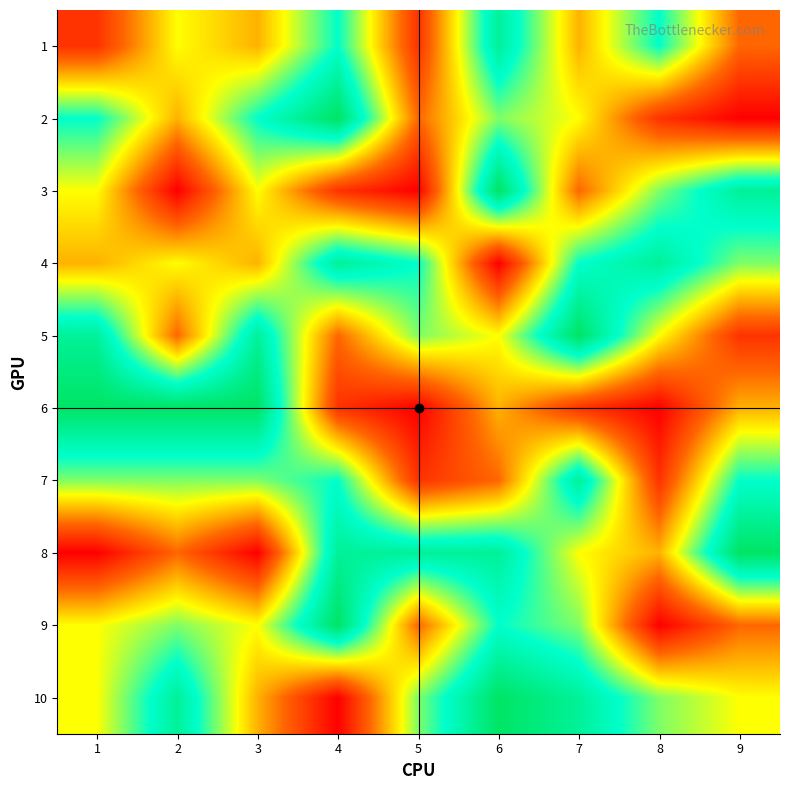

Which series has the largest range (max minus min)?

2